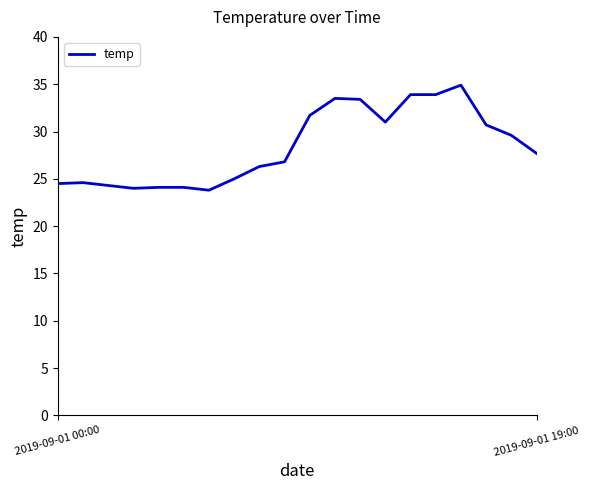

What is the difference between the maximum and minimum values?

11.1